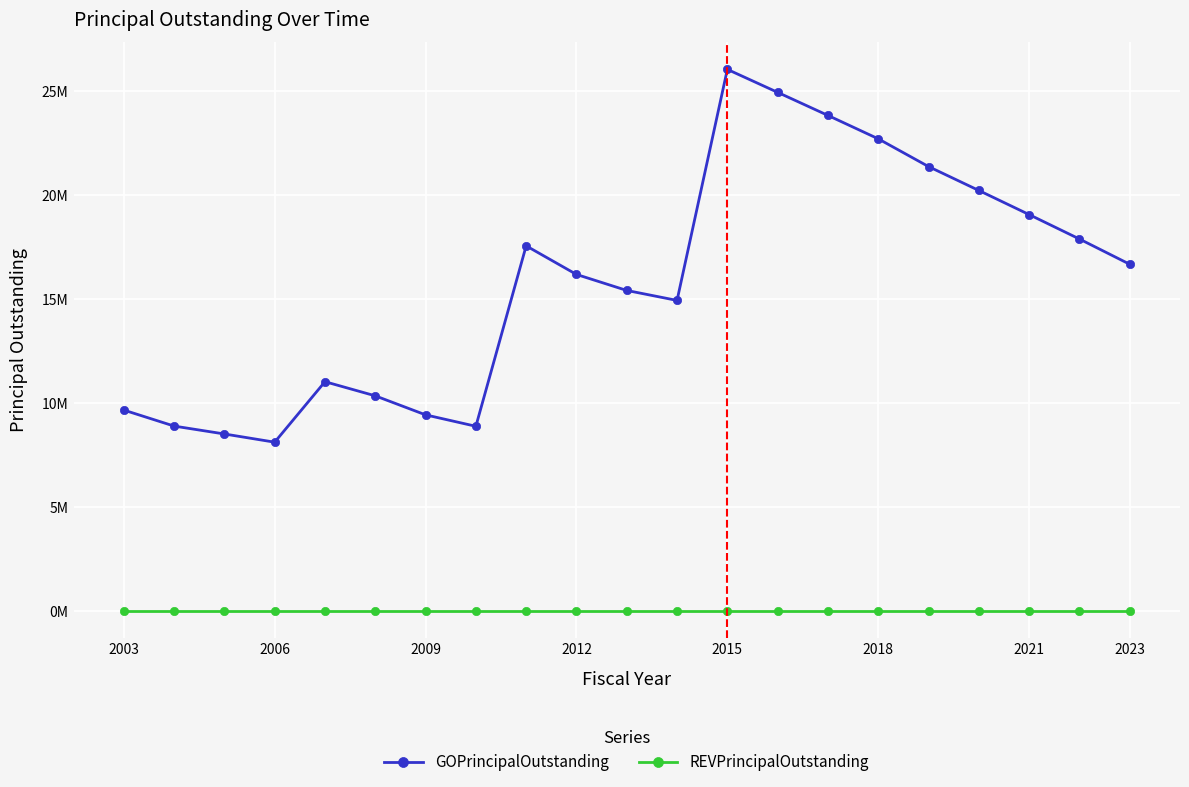

What are all the series names shown in the legend?

GOPrincipalOutstanding, REVPrincipalOutstanding